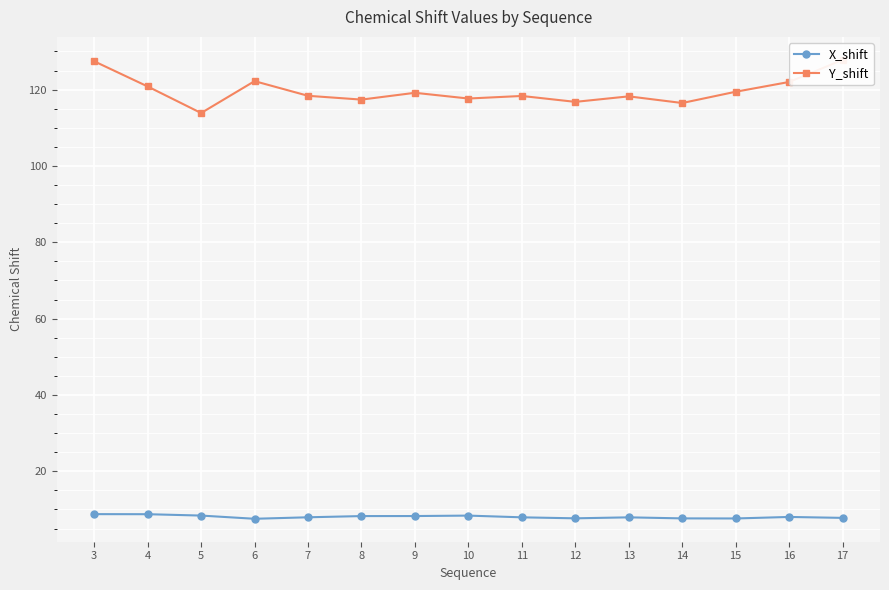

Where does the Y_shift series first go above 118?

3